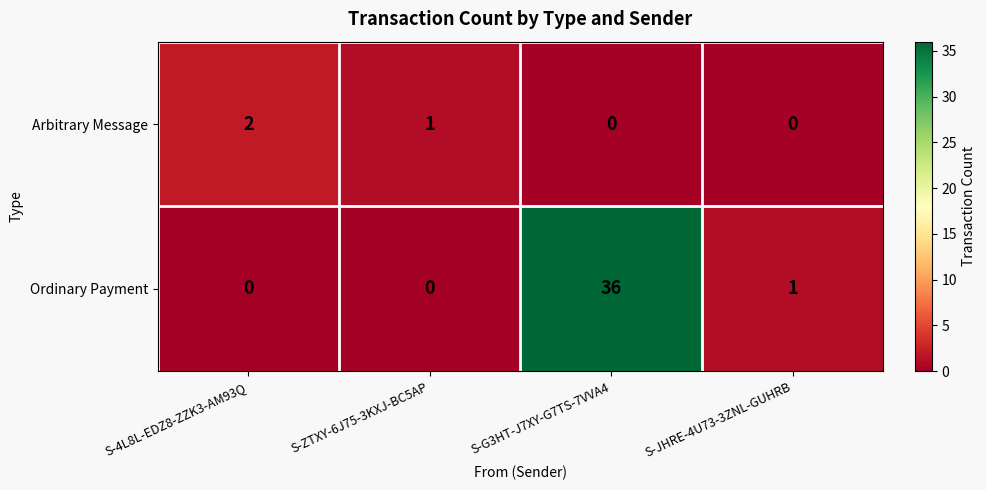

Rank the series by their average value, from highest to lowest.

Ordinary Payment, Arbitrary Message